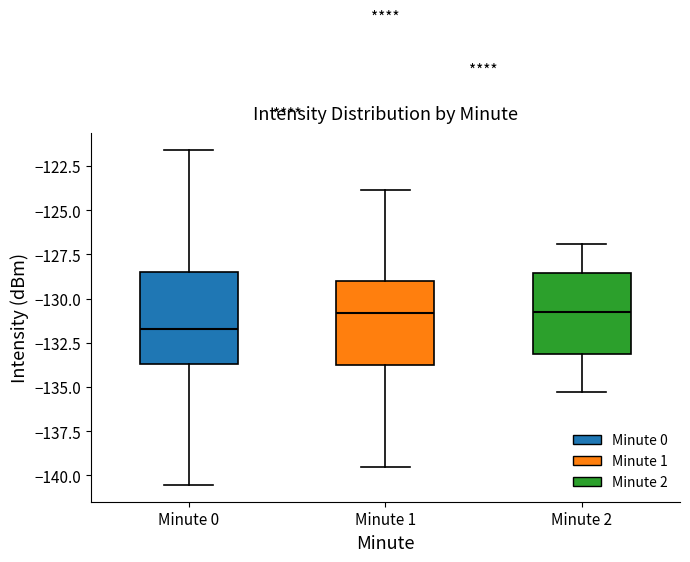

Reading left to right, read every box against the y-axis: the position of its median line, the range the box covers, and the ends of its whiskers. The values are not printed on the chart, so give them approximately, as read against the axis.

Minute 0: median -131.5, box -133.5 to -128.5, whiskers -140.5 to -121.5
Minute 1: median -131.0, box -133.5 to -129.0, whiskers -139.5 to -124.0
Minute 2: median -130.5, box -133.0 to -128.5, whiskers -135.5 to -127.0